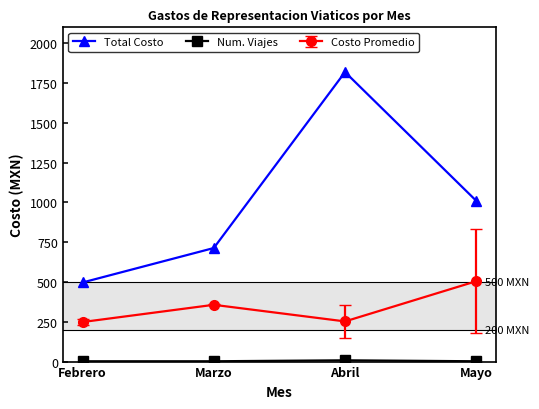

Where is the first local minimum for Costo Promedio?

Abril